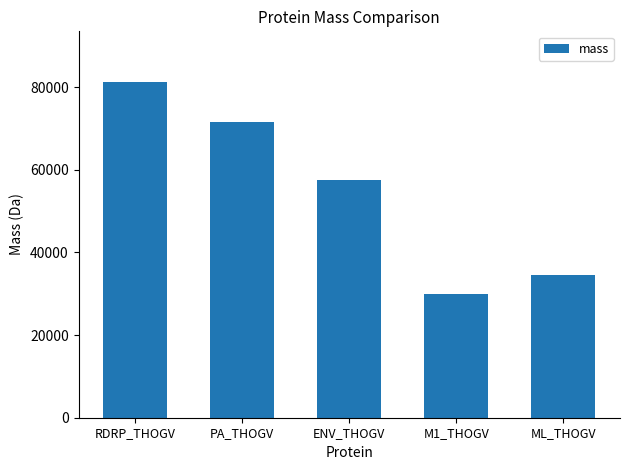

How many values are below 57550?

2